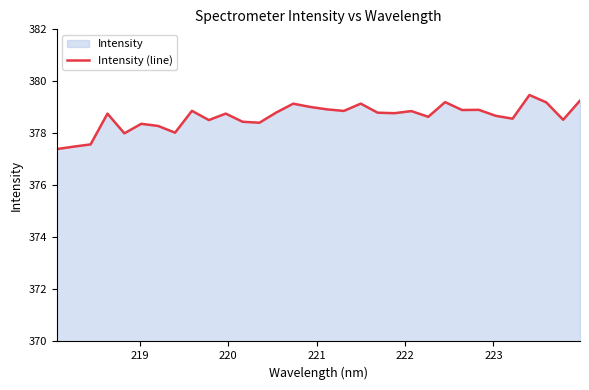

What is the greatest value displayed?

379.5